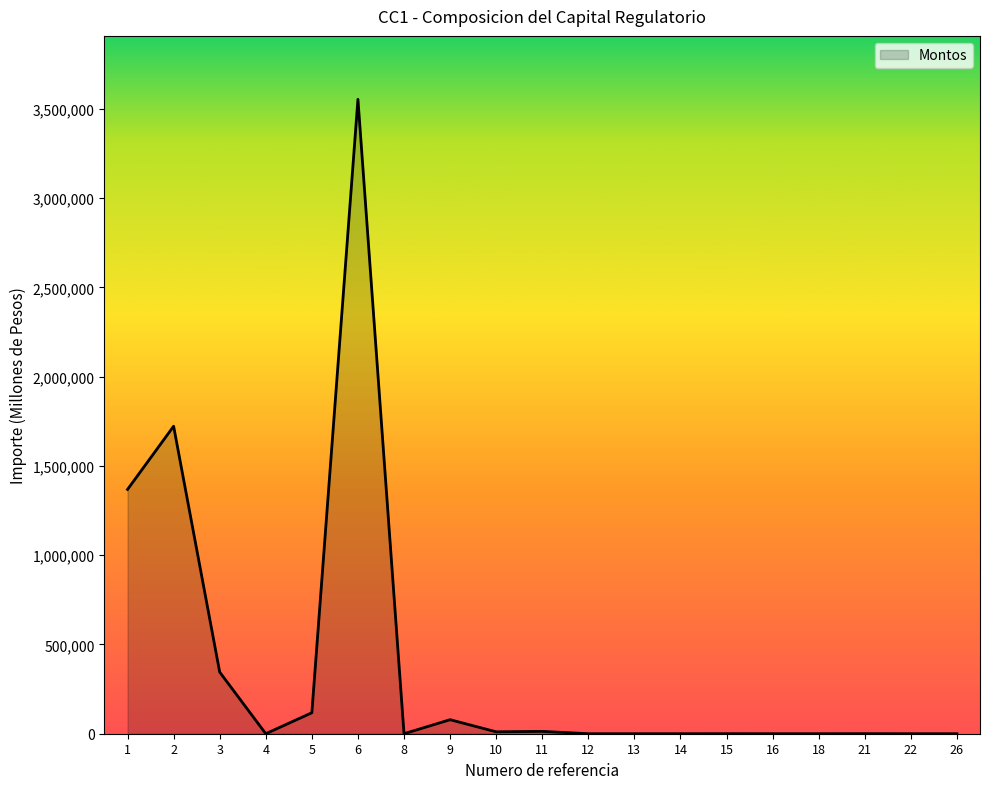

What is the difference between the maximum and minimum values?

3553695.8